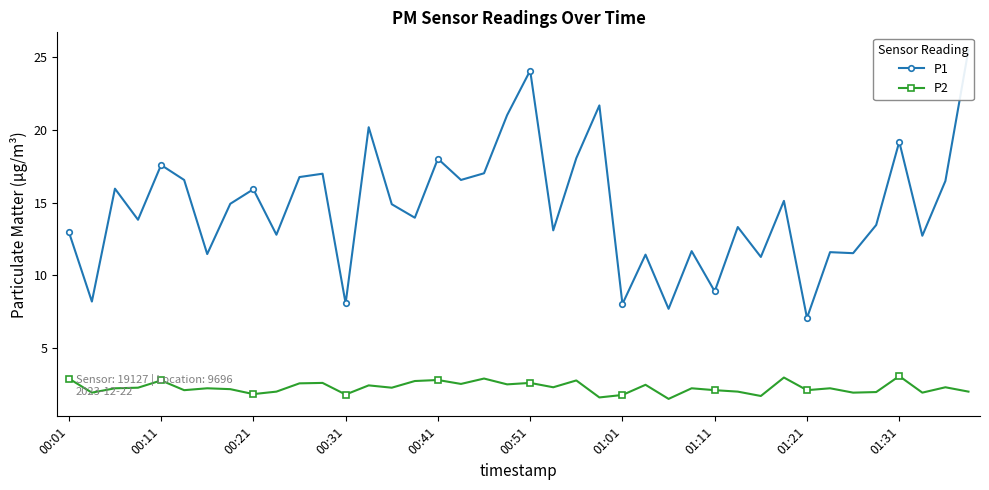

What is the average value of the P2 series?

2.3